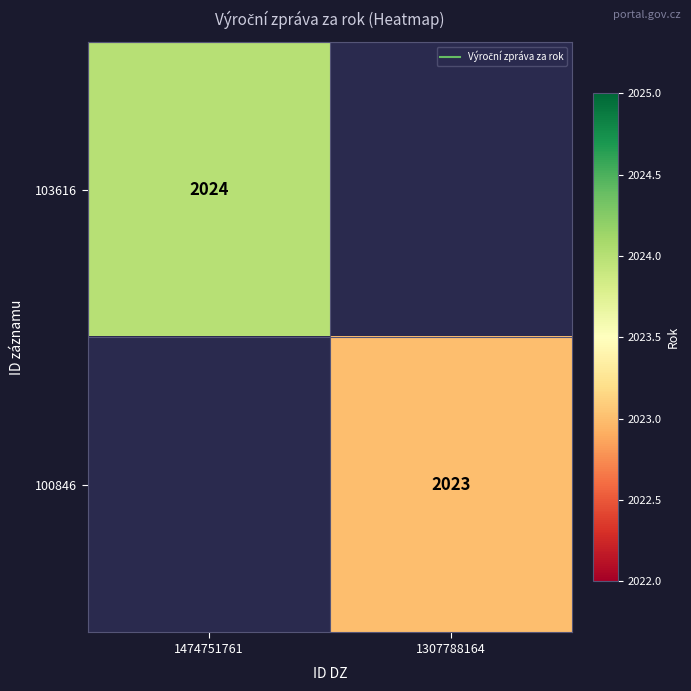

How many categories are shown in the chart?

2